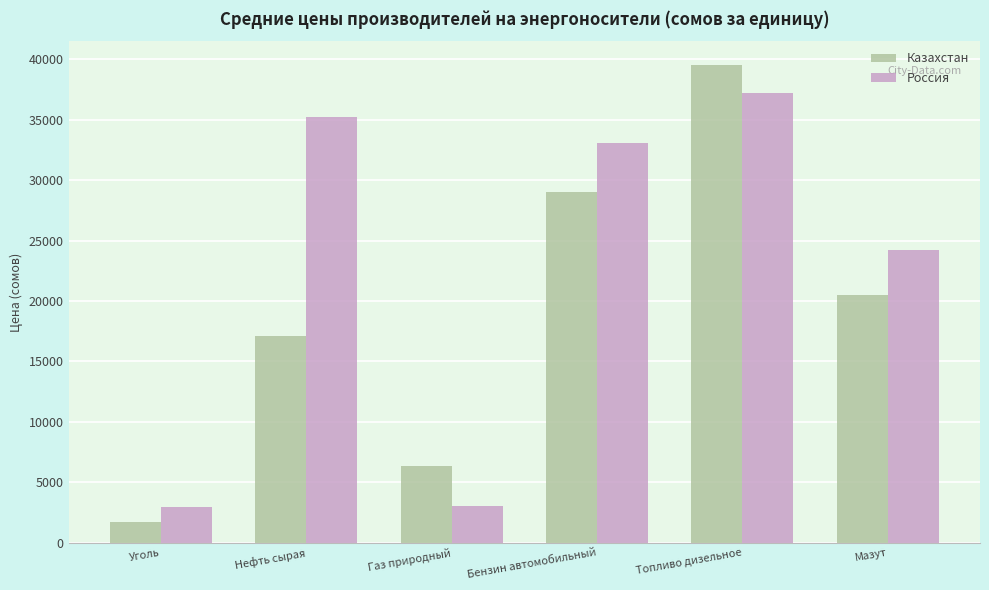

List the series in order of their overall mean, lowest first.

Казахстан, Россия